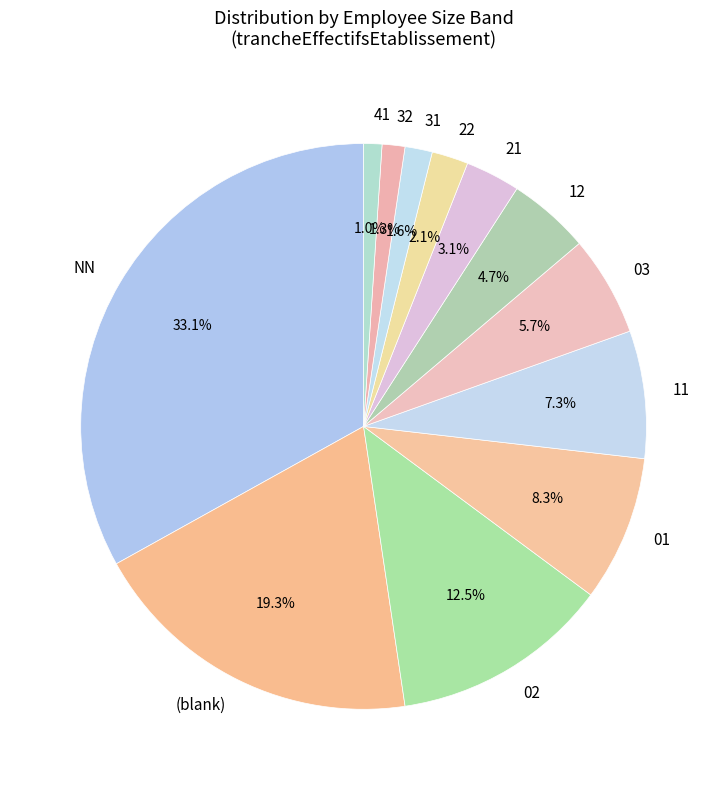

What percentage is NOT represented by 03?

94.3%